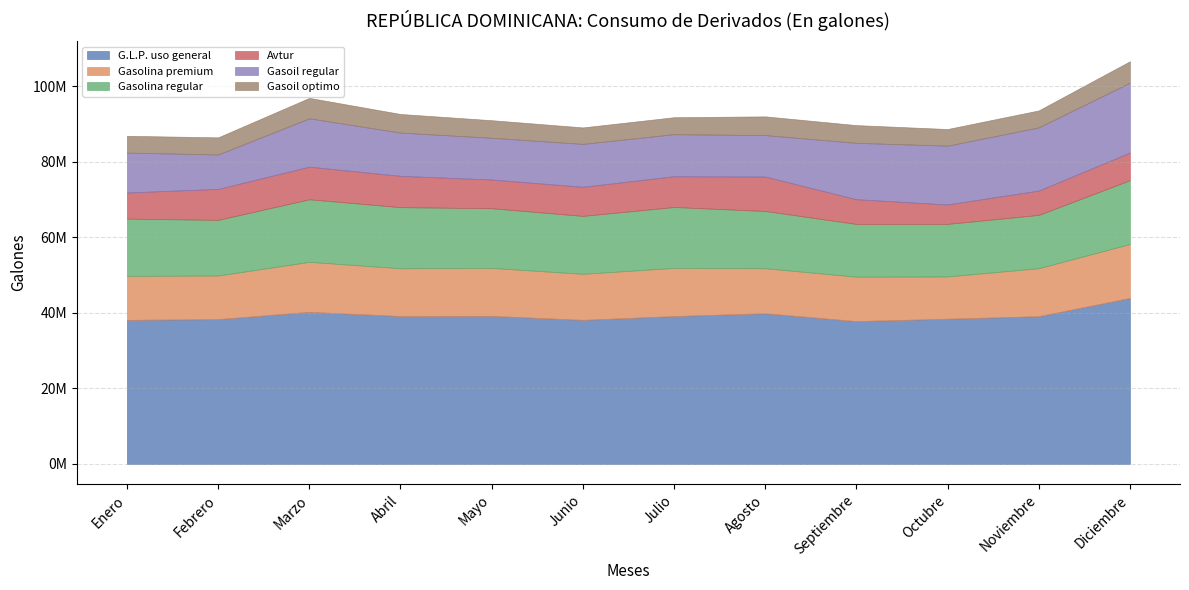

How many categories are shown in the chart?

12